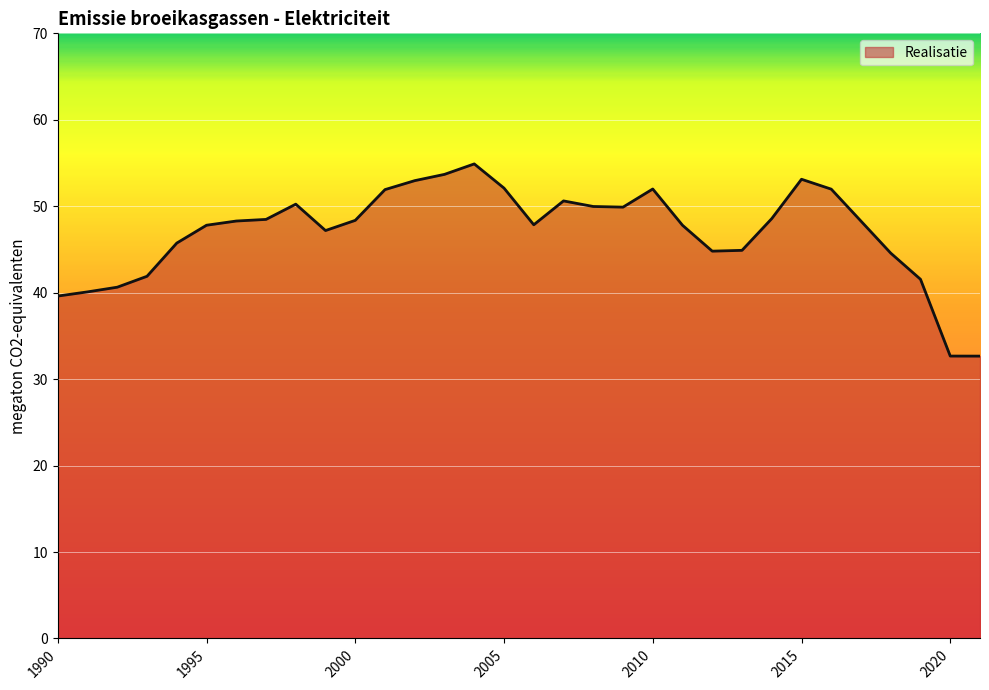

What is the minimum value shown in the chart?

32.7